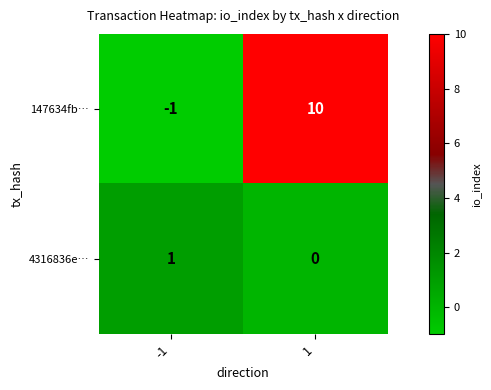

Between -1 and 1, which series saw the biggest shift?

147634fb…